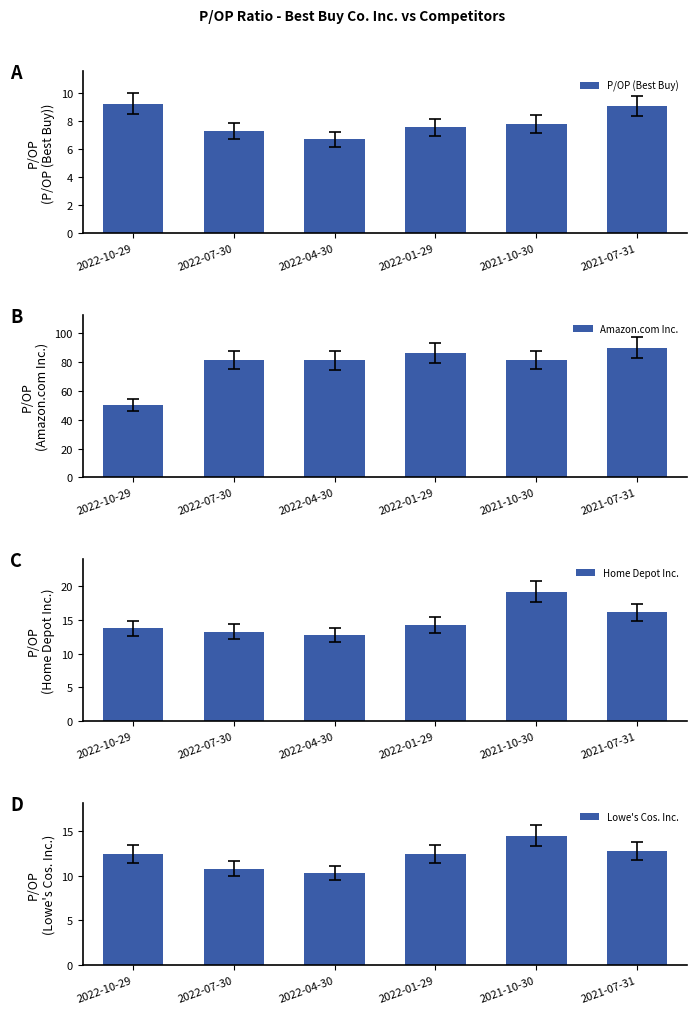

The value of P/OP (Best Buy) at 2022-10-29 is 9.2. True or false?

True